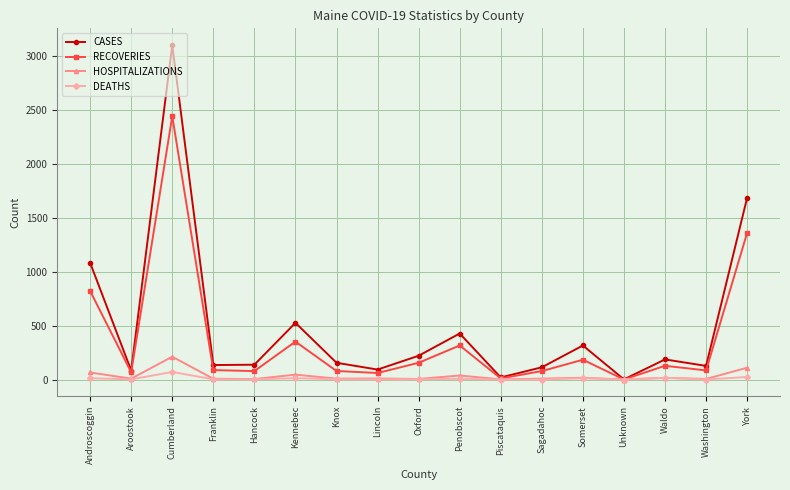

Is this an area chart (filled region under the line)?

No